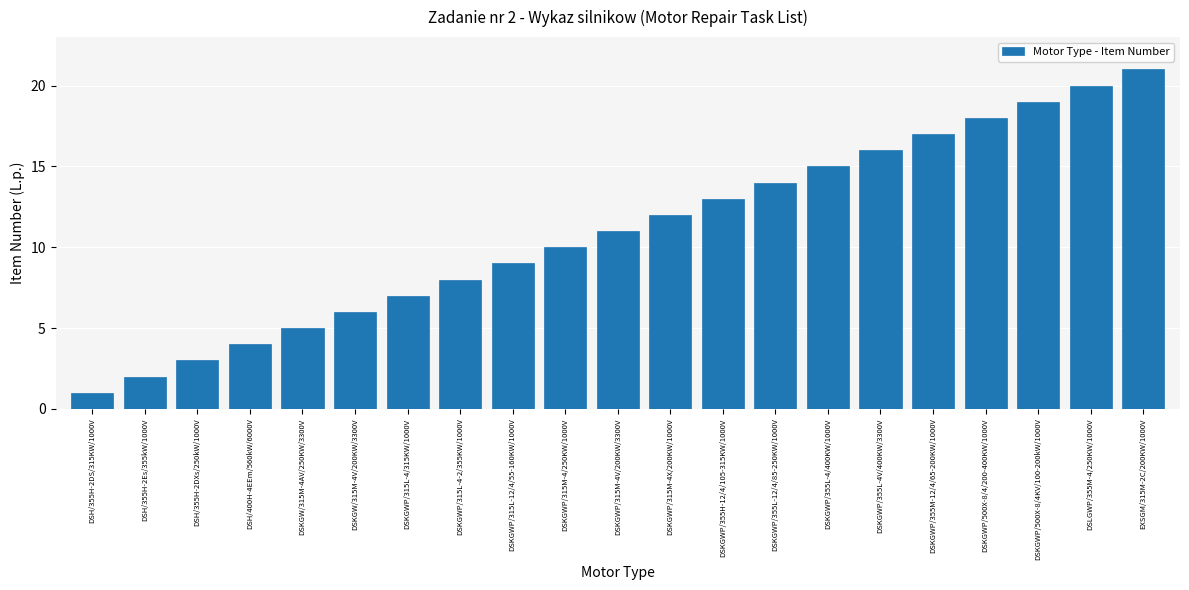

Reading left to right, list all the values displayed in this chart.

DSH/355H-2DS/315KW/1000V=1	DSH/355H-2Es/355kW/1000V=2	DSH/355H-2DXs/250kW/1000V=3	DSH/400H-4EEm/560kW/6000V=4	DSKGW/315M-4AV/250KW/3300V=5	DSKGW/315M-4V/200KW/3300V=6	DSKGWP/315L-4/315KW/1000V=7	DSKGWP/315L-4-2/355KW/1000V=8	DSKGWP/315L-12/4/55-160KW/1000V=9	DSKGWP/315M-4/250KW/1000V=10	DSKGWP/315M-4V/200KW/3300V=11	DSKGWP/315M-4X/200KW/1000V=12	DSKGWP/355H-12/4/105-315KW/1000V=13	DSKGWP/355L-12/4/85-250KW/1000V=14	DSKGWP/355L-4/400KW/1000V=15	DSKGWP/355L-4V/400KW/3300V=16	DSKGWP/355M-12/4/65-200KW/1000V=17	DSKGWP/500X-8/4/200-400KW/1000V=18	DSKGWP/500X-8/4KV/100-200kW/1000V=19	DSLGWP/355M-4/250KW/1000V=20	EXSGM/315M-2C/200KW/1000V=21